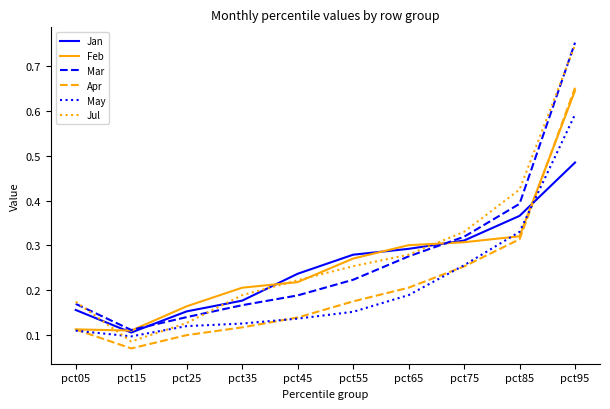

Which series has the widest spread of values?

Jul